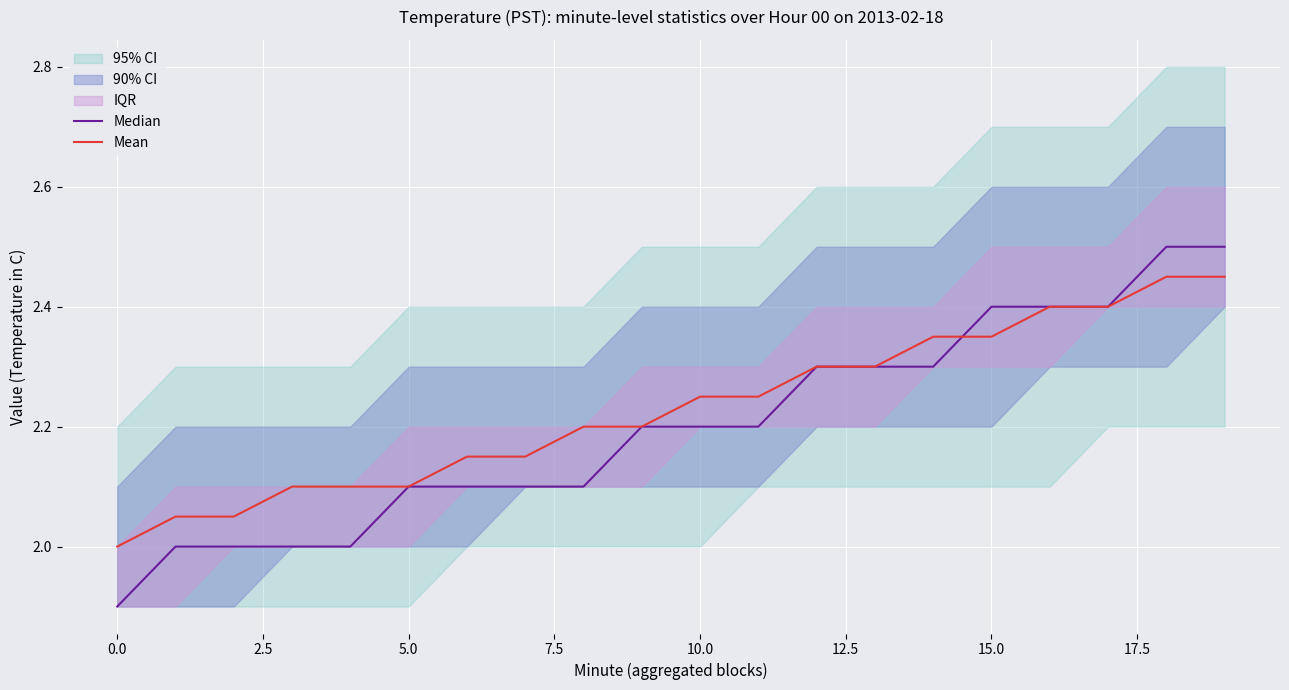

Between 19 and 15, which is larger?

19